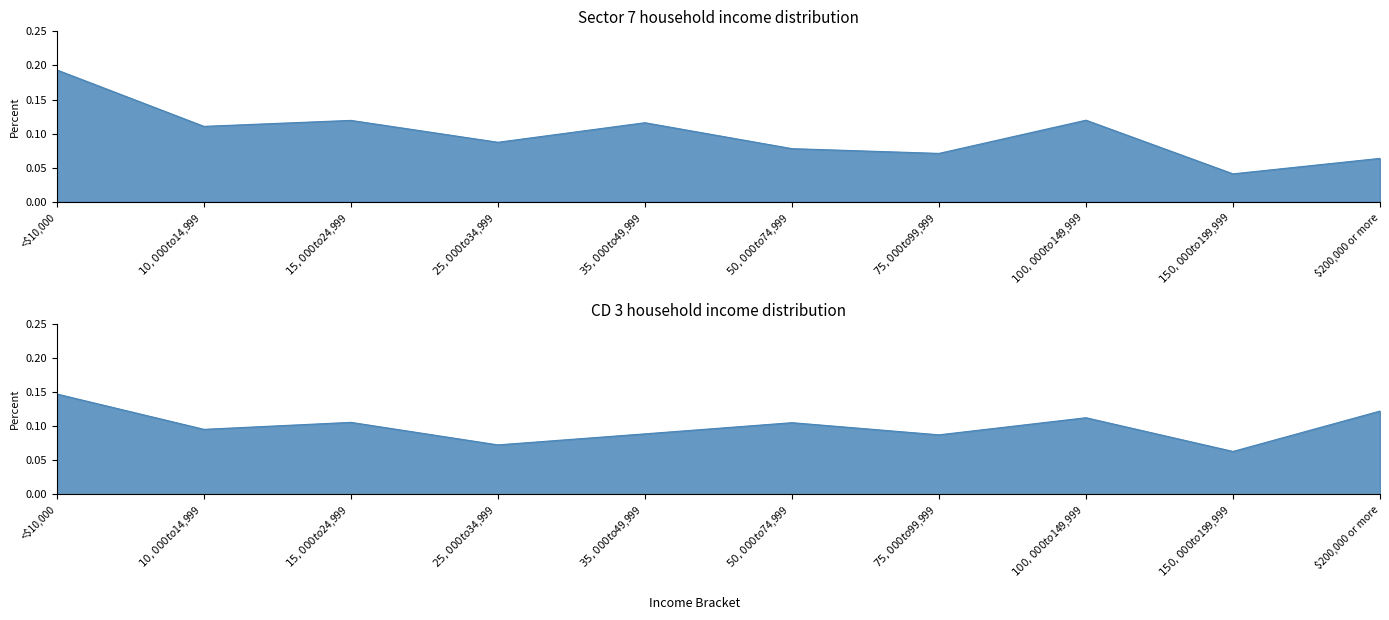

Rank the categories by Sector 7 Percent value from lowest to highest.

$150,000 to $199,999, $200,000 or more, $75,000 to $99,999, $50,000 to $74,999, $25,000 to $34,999, $10,000 to $14,999, $35,000 to $49,999, $15,000 to $24,999, $100,000 to $149,999, <$10,000